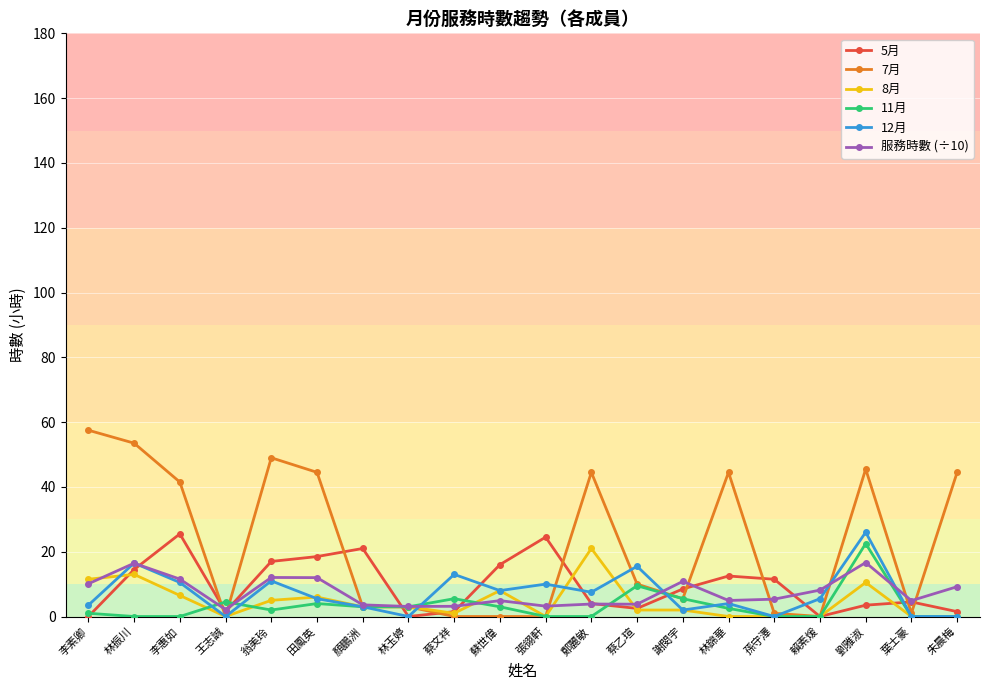

What position from the right is 田鳳英?

15